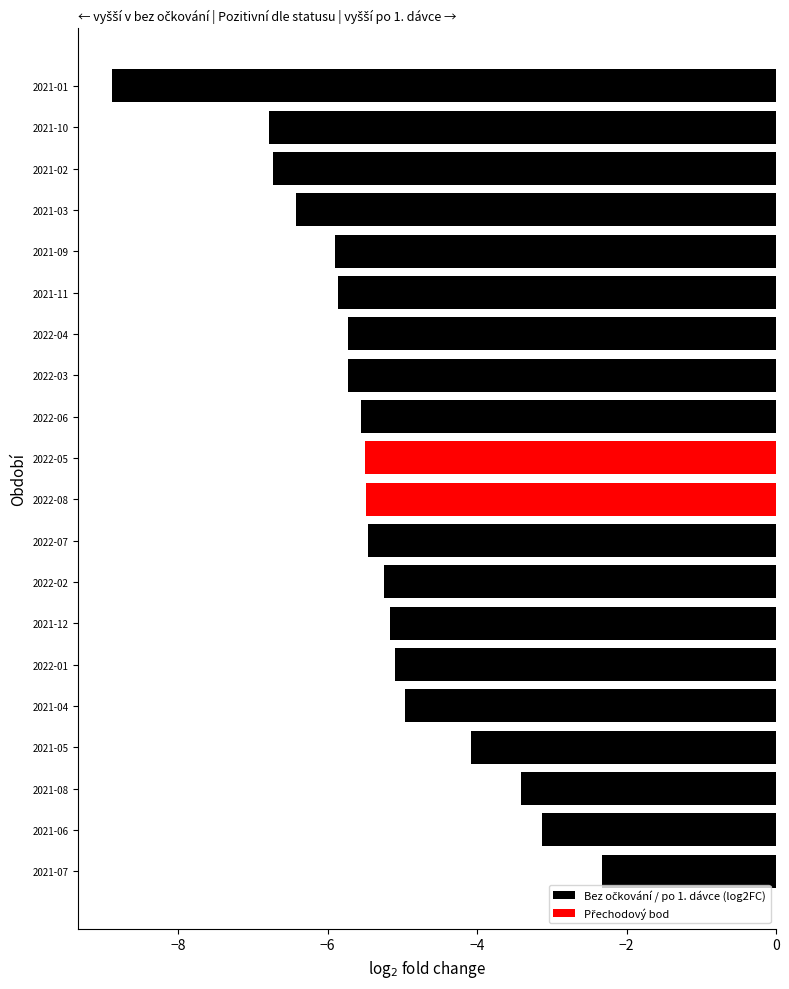

Count the number of categories in the chart.

20